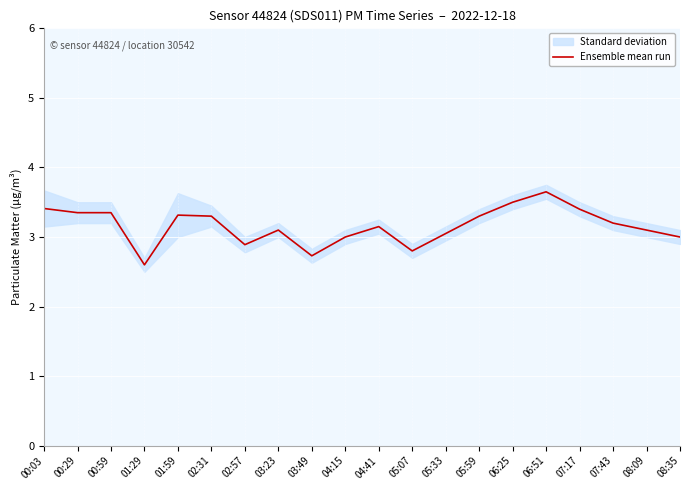

Where is the data nearest to the value 3?

04:15